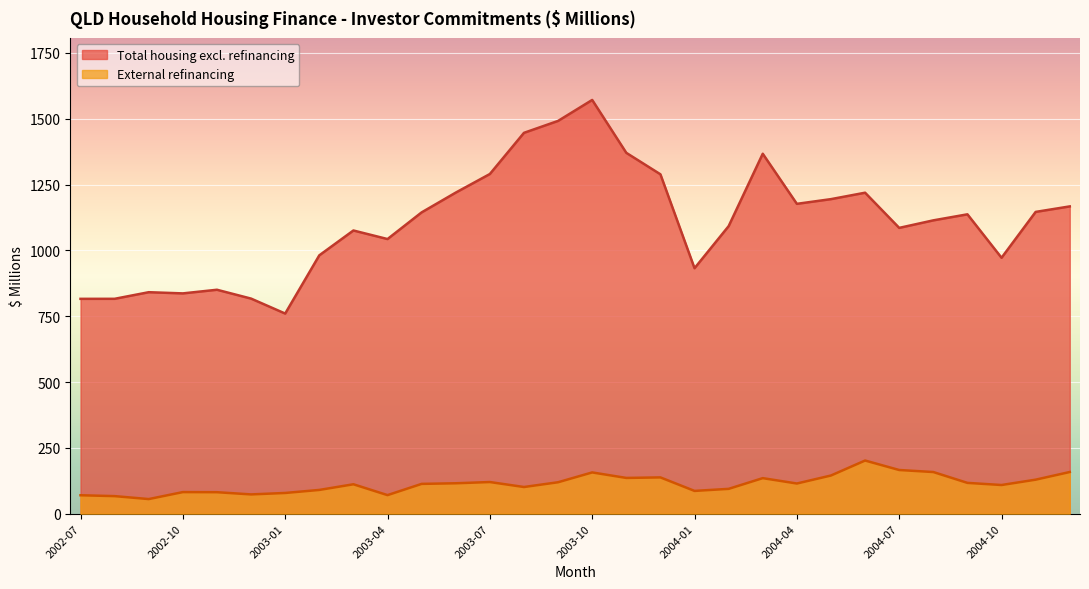

At which category does the chart reach its minimum across all series?

2002-09